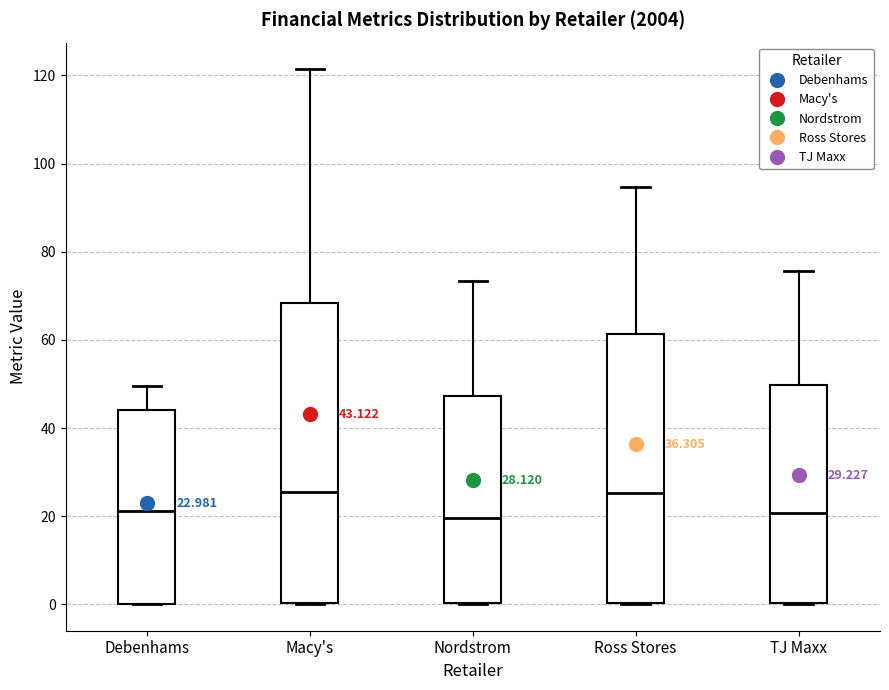

Comparing the boxes themselves (not the whiskers), which one is the tallest?

Macy's